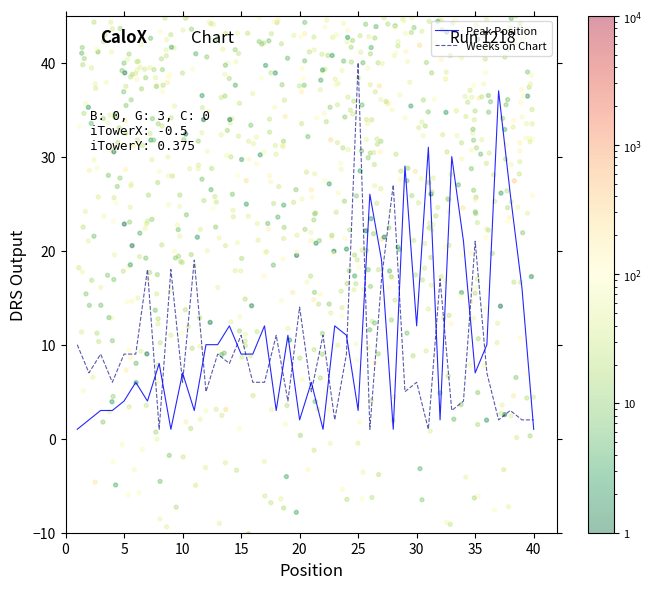

At which label does Weeks on Chart reach its peak?

25